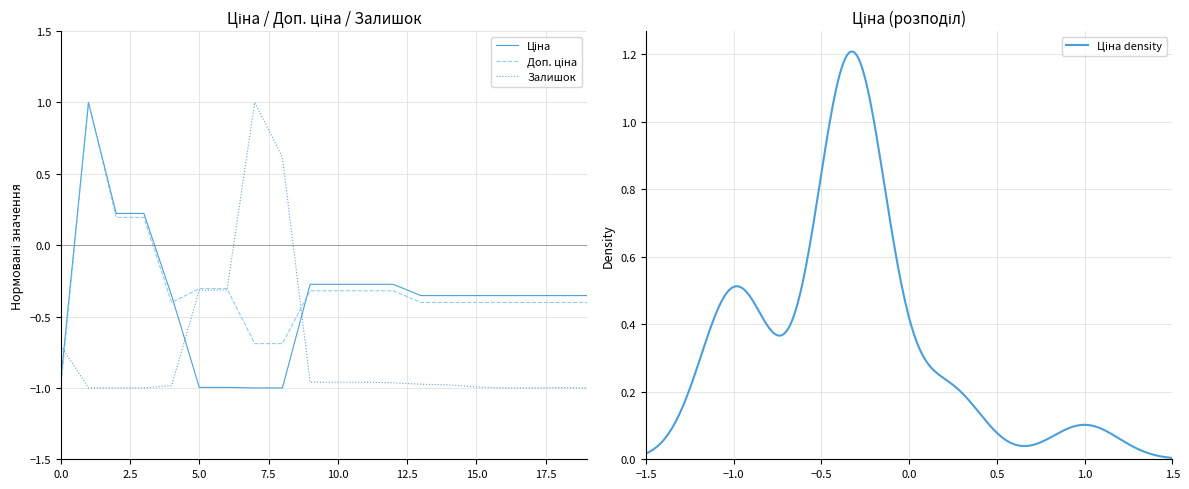

True or false: Доп. ціна has a value of -0.6 at 285101916.

False